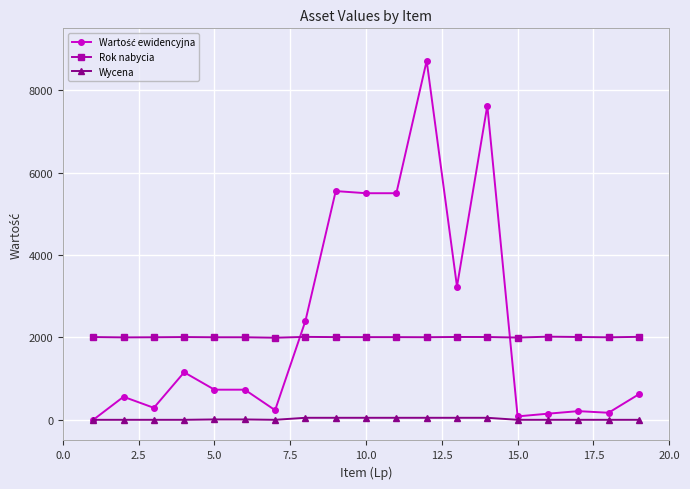

What is the value of the Rok nabycia point at the 6th from the left?

2004.0